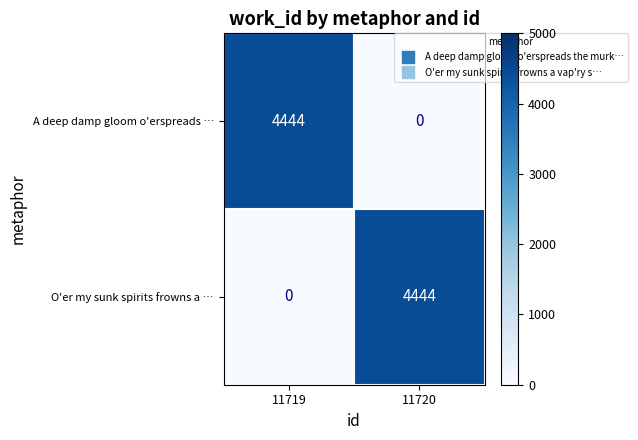

Reading left to right, what are all the values shown in this chart?

A deep damp gloom o'erspreads …: 4444	0
O'er my sunk spirits frowns a …: 0	4444